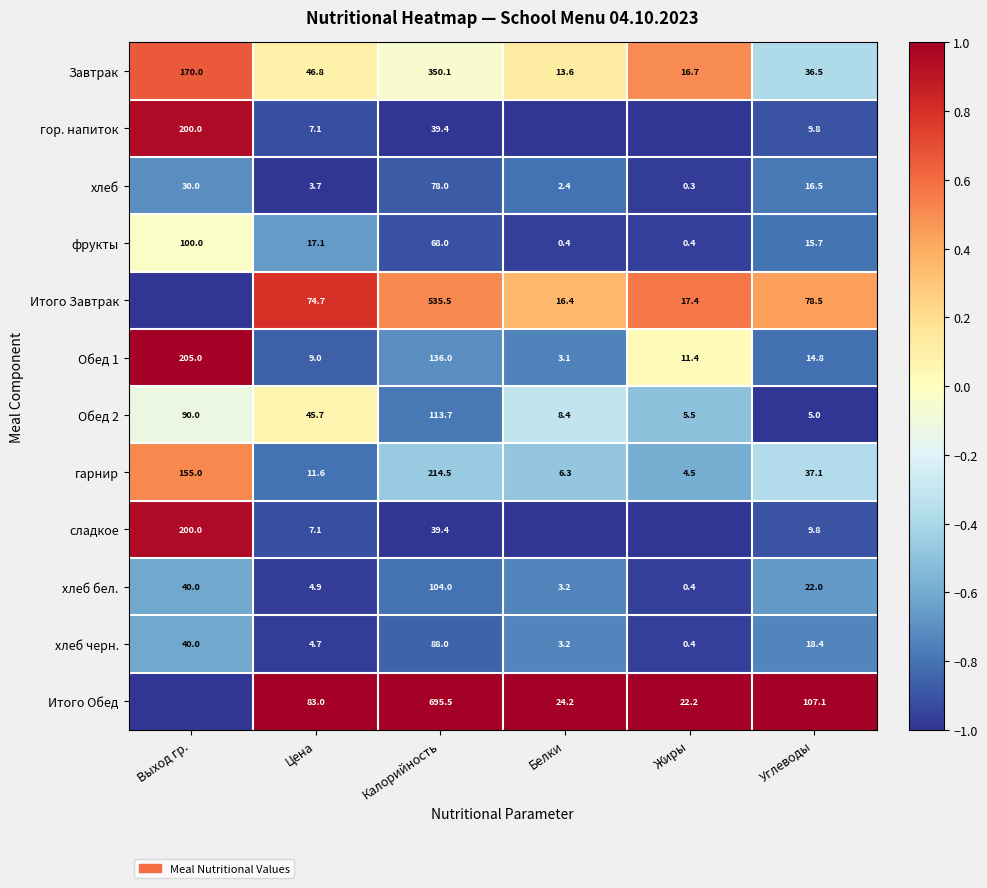

Rank the categories by хлеб черн. value from highest to lowest.

Калорийность, Выход гр., Углеводы, Цена, Белки, Жиры